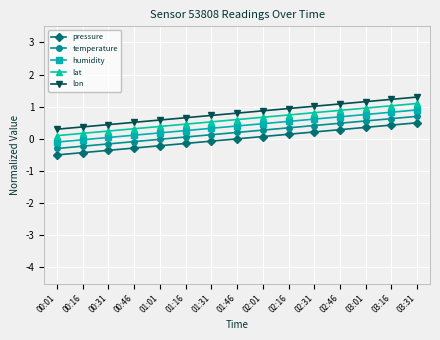

What is the sum of the humidity values at 01:46 and 02:16?

0.9